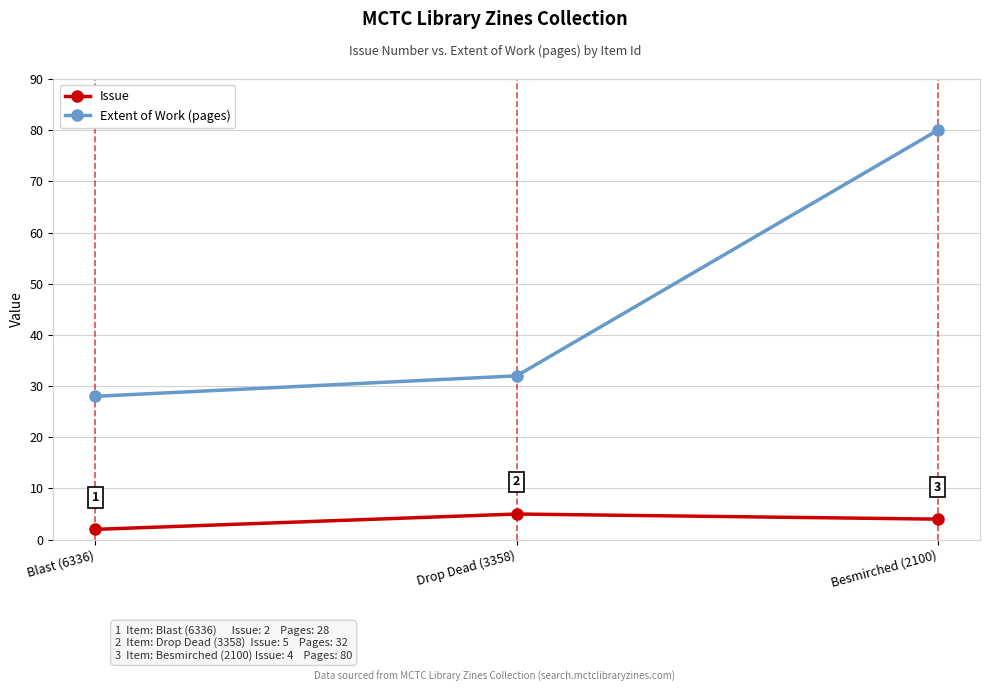

Count the number of data series in this chart.

2